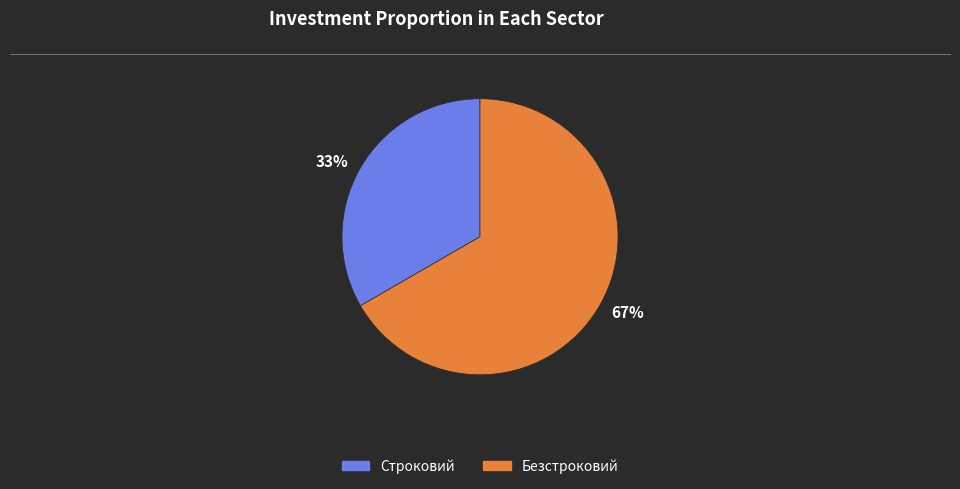

How many segments does this pie chart have?

2